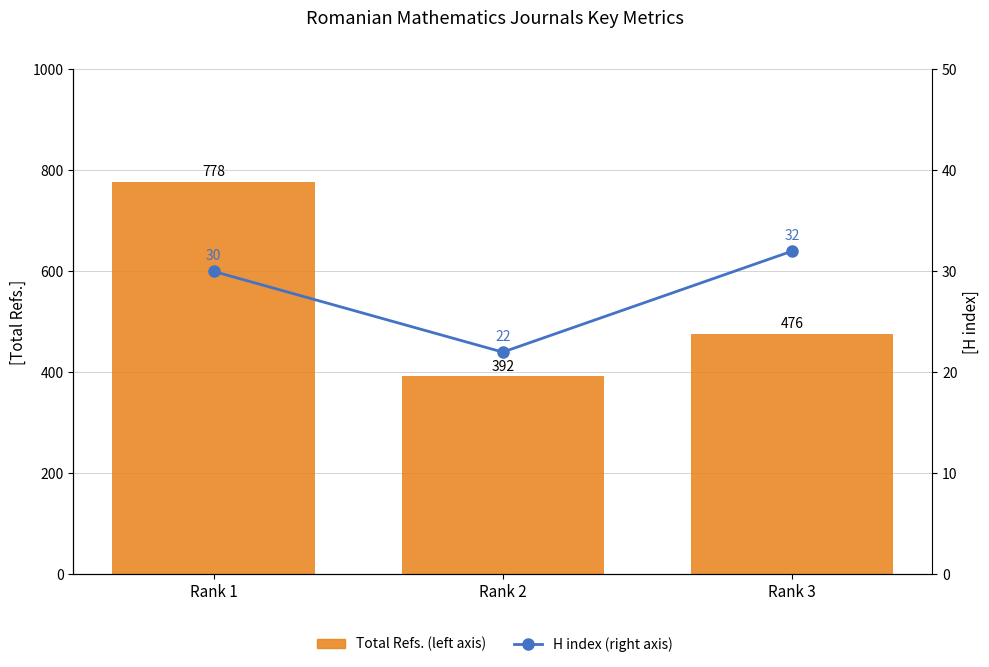

Where does the H index series first go above 30?

Rank 3